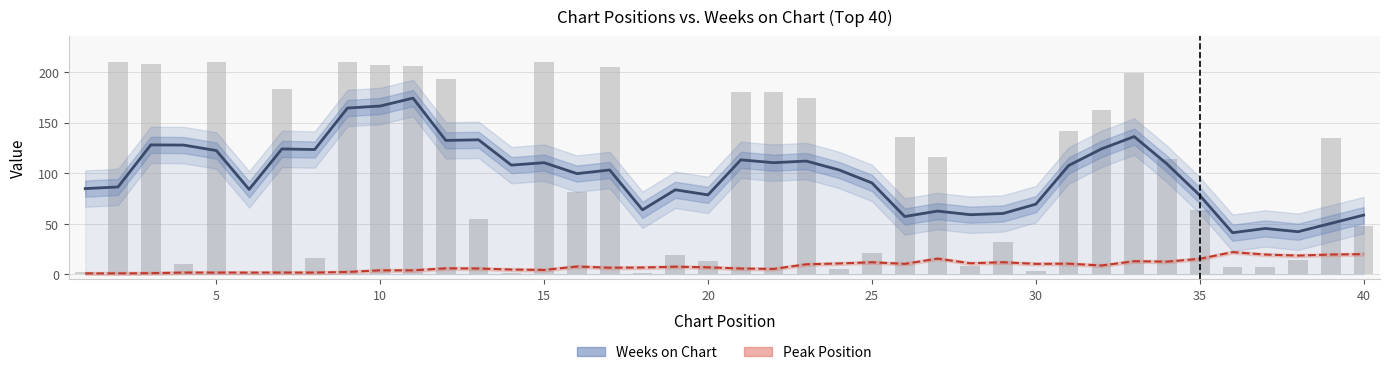

What is the sum of all Peak Position values?

343.0